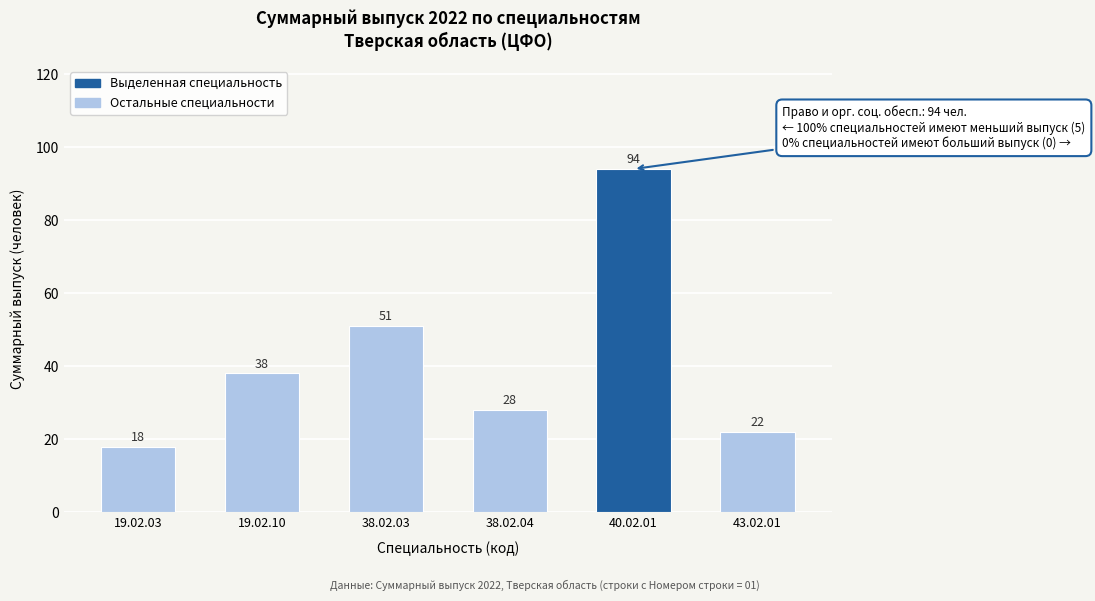

Reading left to right, extract all data points from this chart.

19.02.03=18	19.02.10=38	38.02.03=51	38.02.04=28	40.02.01=94	43.02.01=22